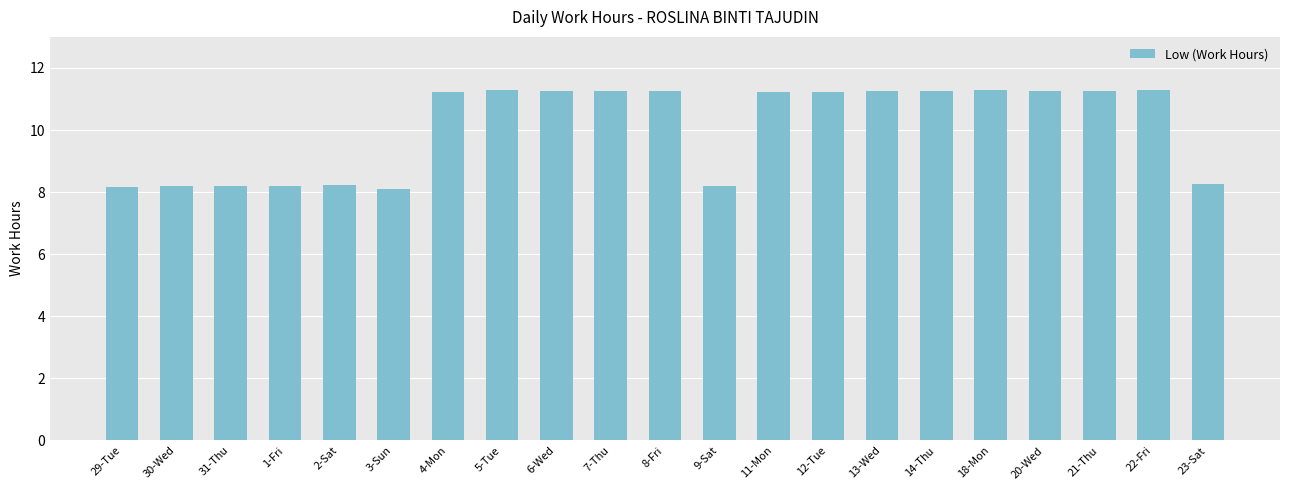

What is the ratio of the value at 20-Wed to the value at 1-Fri?

1.4